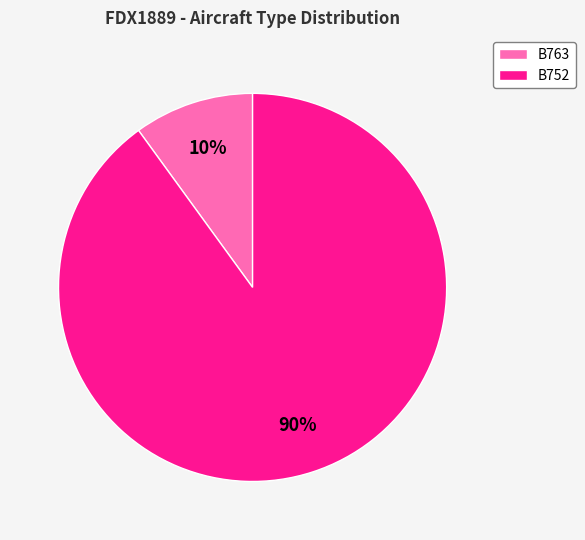

To the nearest percent, what is the average slice percentage?

50%